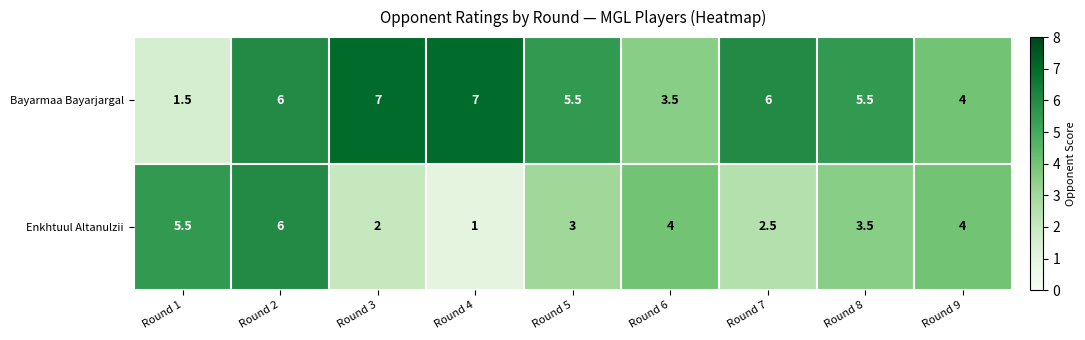

Rank the series by their average value, from highest to lowest.

Bayarmaa Bayarjargal, Enkhtuul Altanulzii